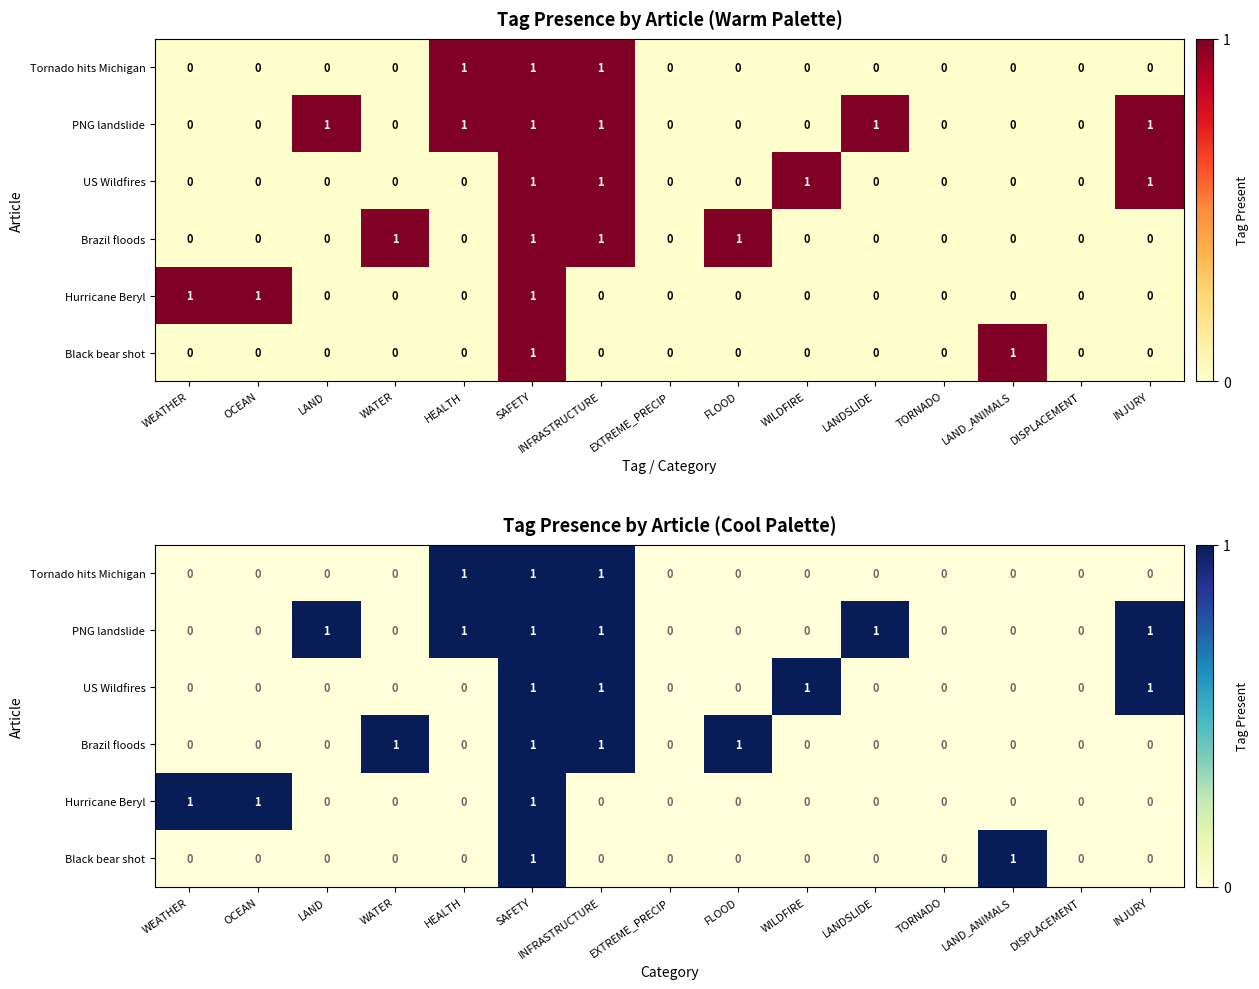

Between OCEAN and WATER, which series saw the biggest shift?

Brazil floods